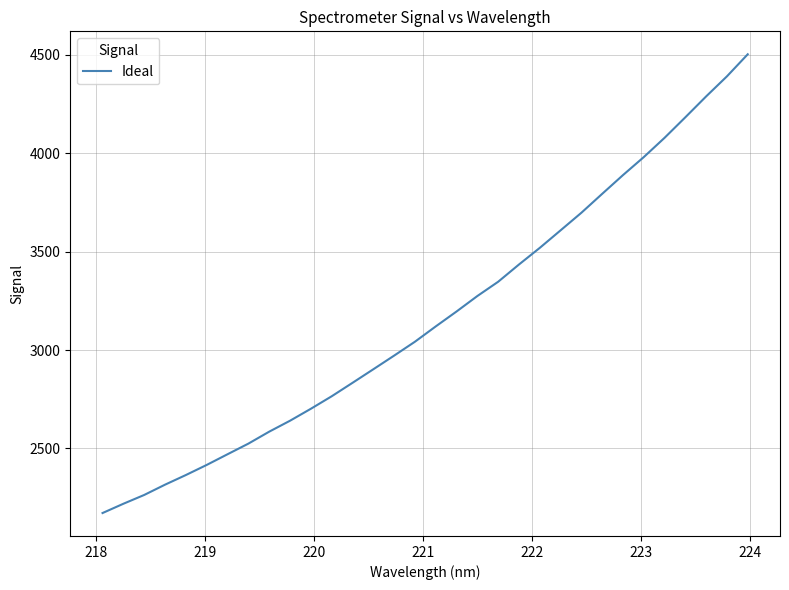

Count the number of values greater than 3120.

16